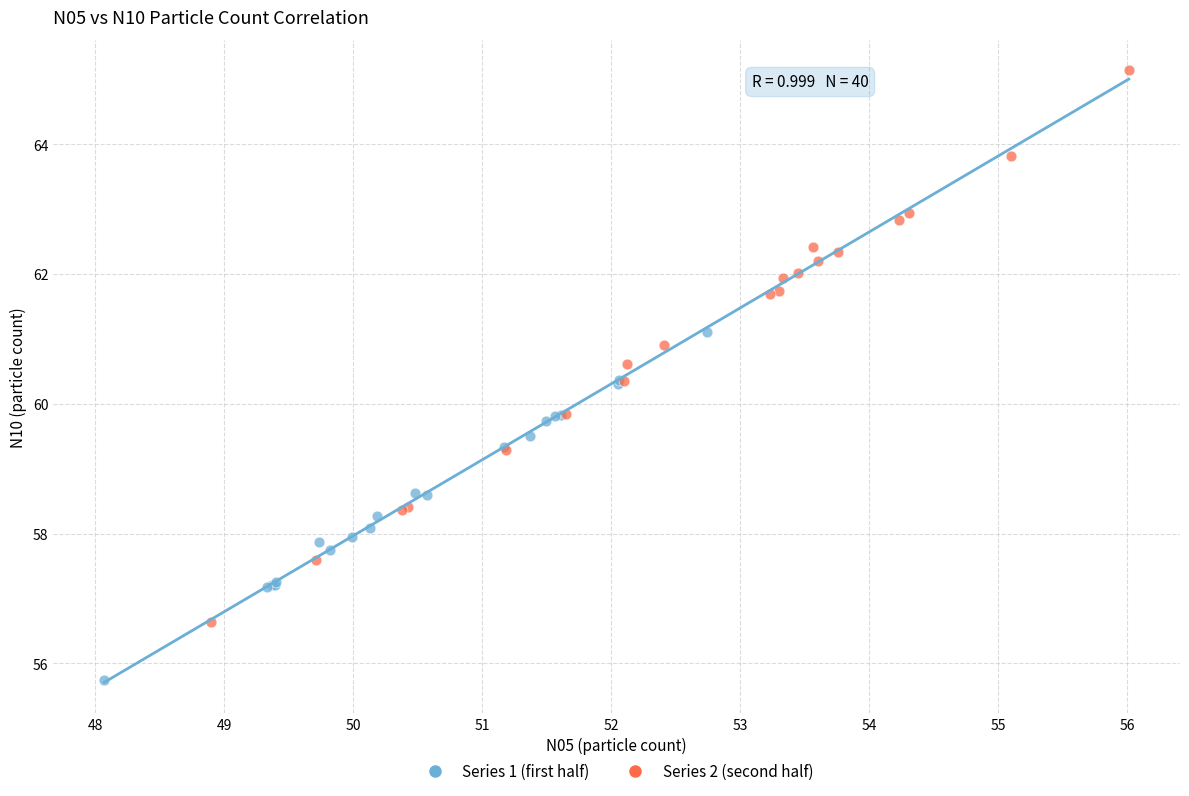

Which series reaches the minimum Y coordinate?

Series 1 (first half)